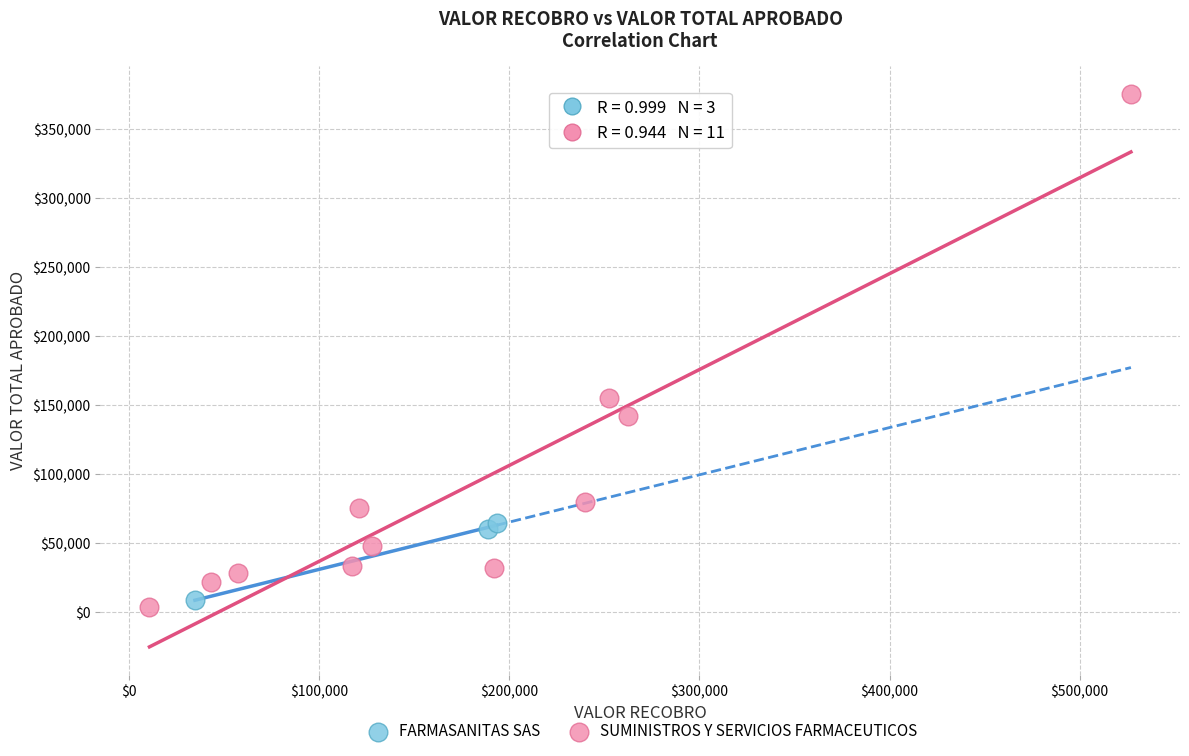

Which series has the widest spread of Y values?

SUMINISTROS Y SERVICIOS FARMACEUTICOS